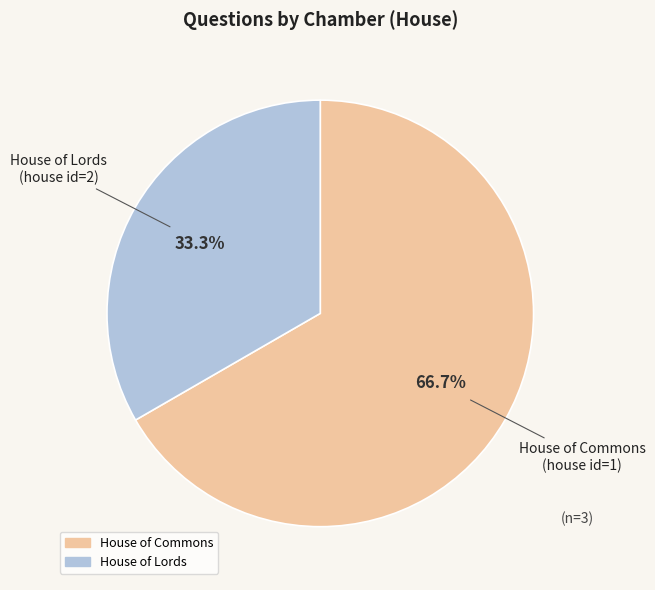

Is there any slice that represents more than half of the pie?

Yes